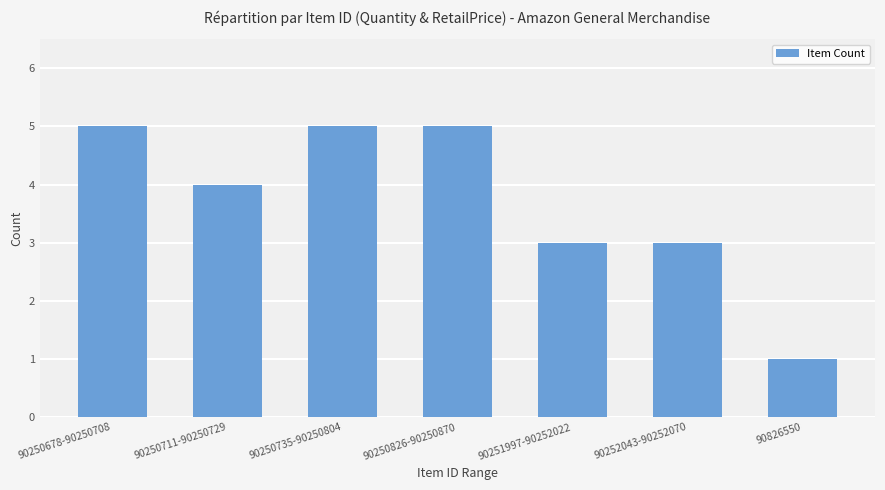

Are the bars grouped side by side (vs. stacked)?

No